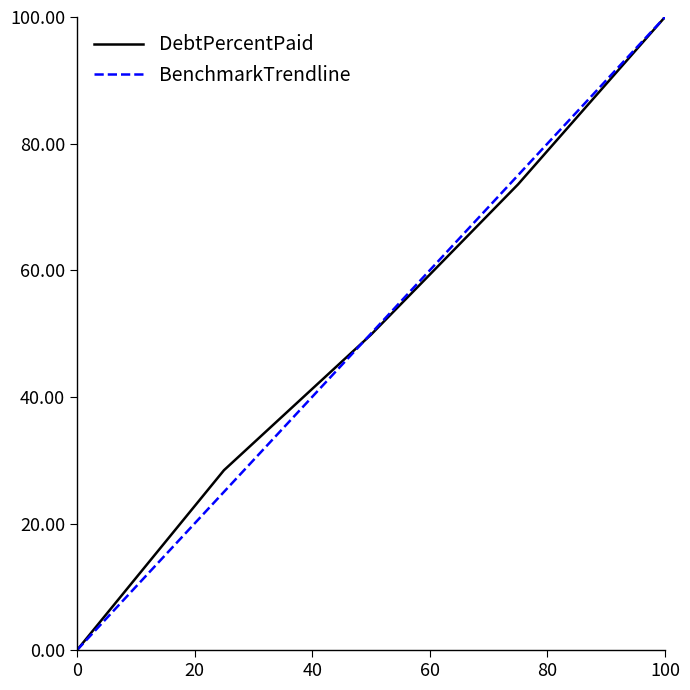

What is the maximum value for DebtPercentPaid?

100.0